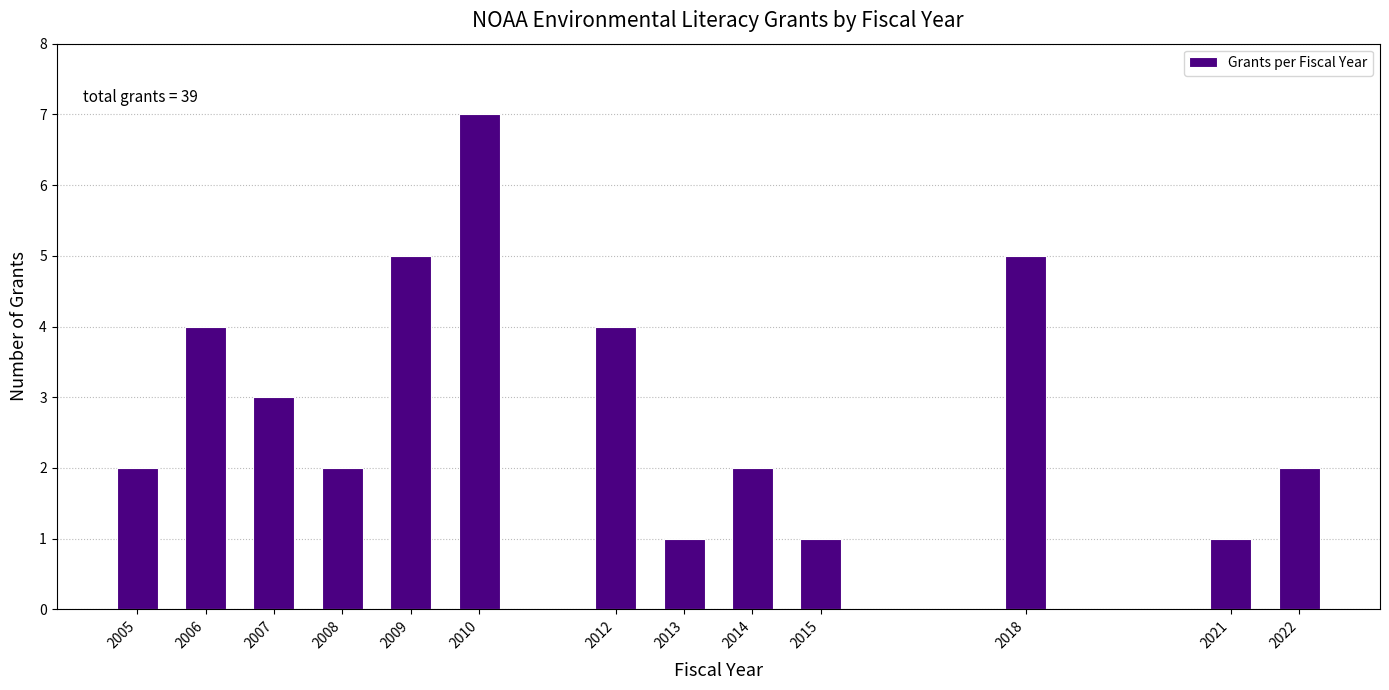

Reading left to right, what are all the values shown in this chart?

2005=2	2006=4	2007=3	2008=2	2009=5	2010=7	2012=4	2013=1	2014=2	2015=1	2018=5	2021=1	2022=2